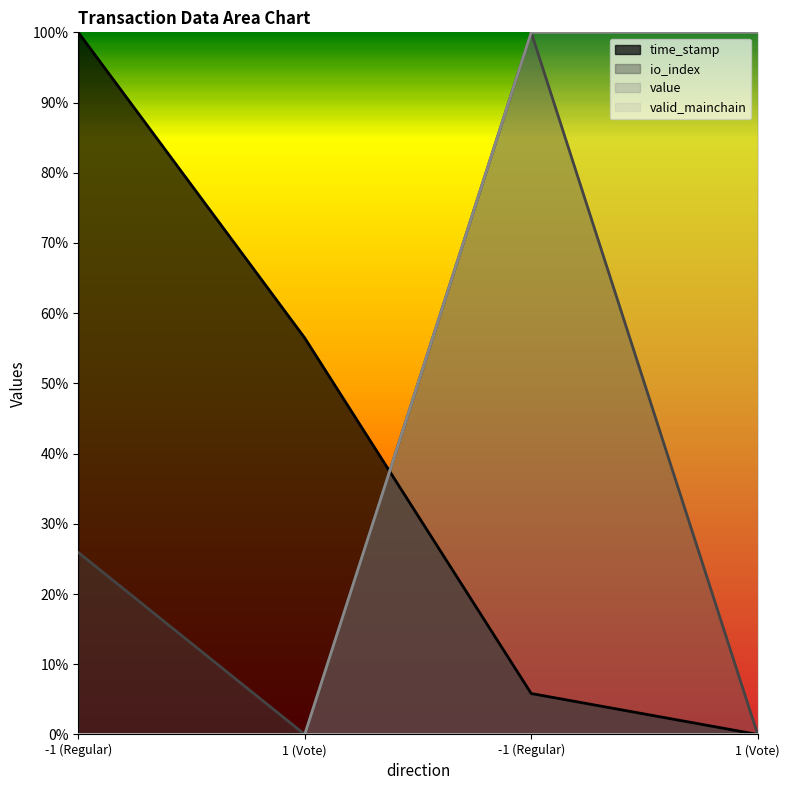

Rank the series by their average value, from highest to lowest.

value, time_stamp, io_index